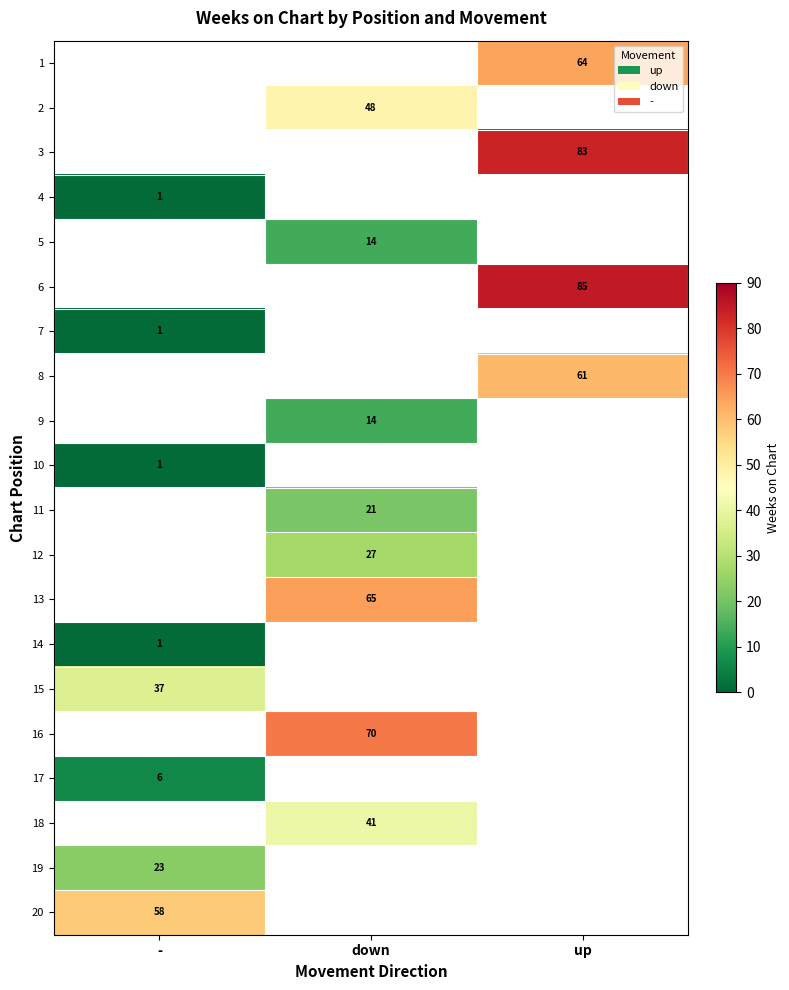

List the labels in order of 7 value, largest first.

-, down, up